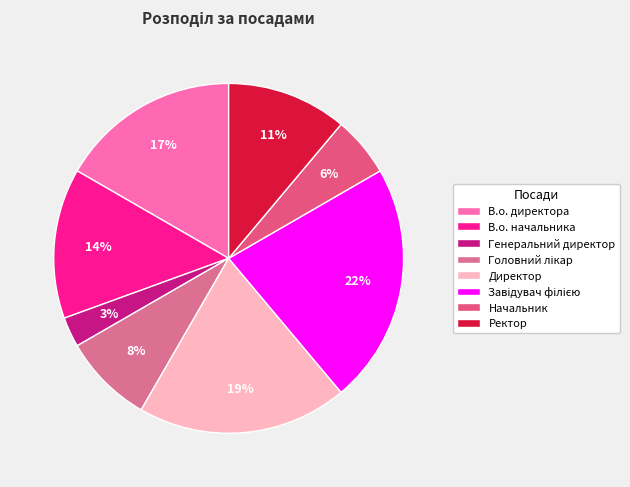

Does any single category account for the majority?

No